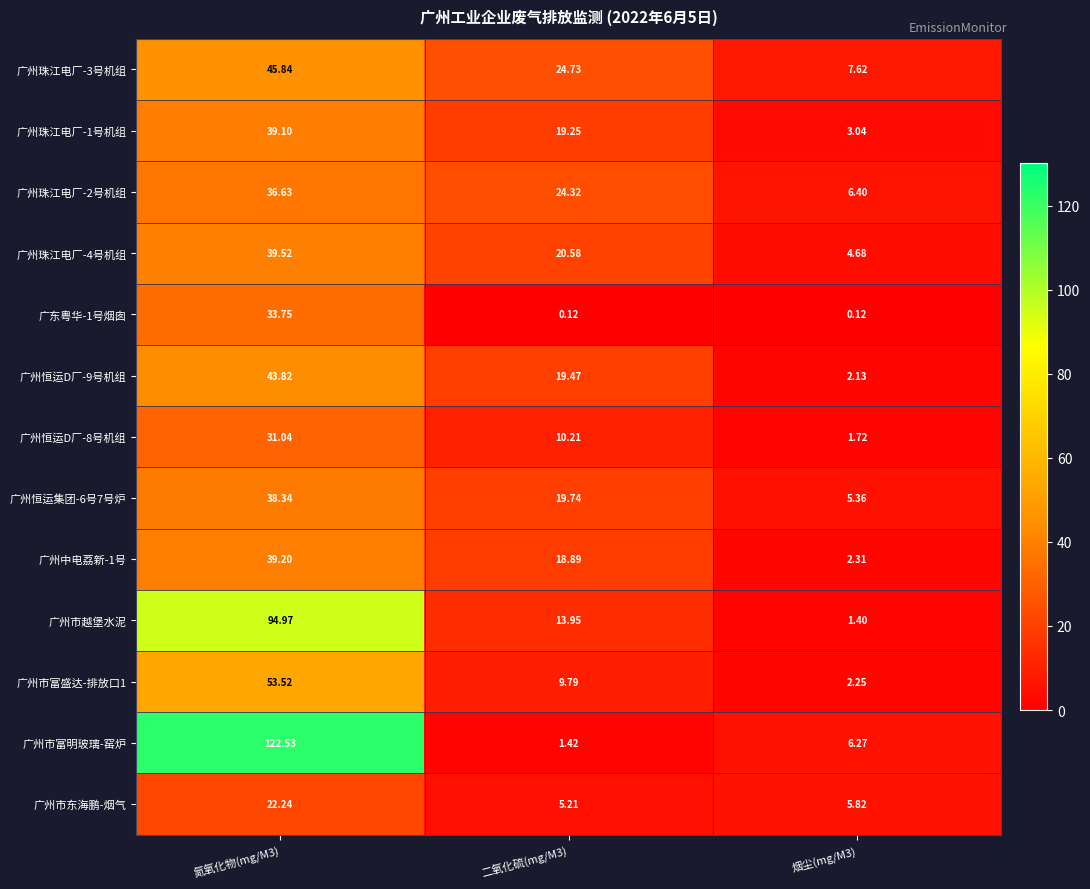

Is the value of 广州恒运集团-6号7号炉 at 二氧化硫(mg/M3) greater than the value of 广州珠江电厂-4号机组 at 烟尘(mg/M3)?

Yes